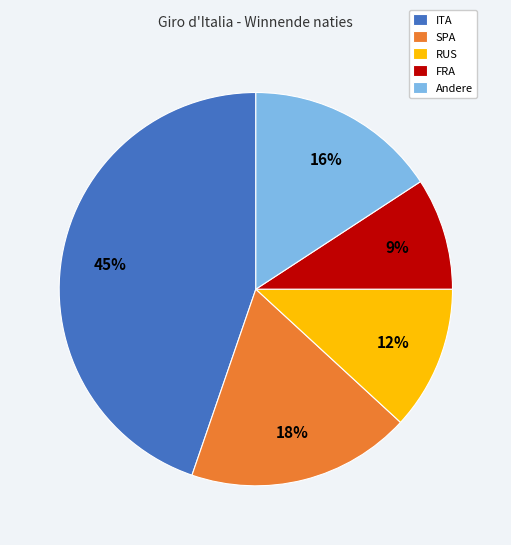

Is it true that RUS is 23% of the pie?

False